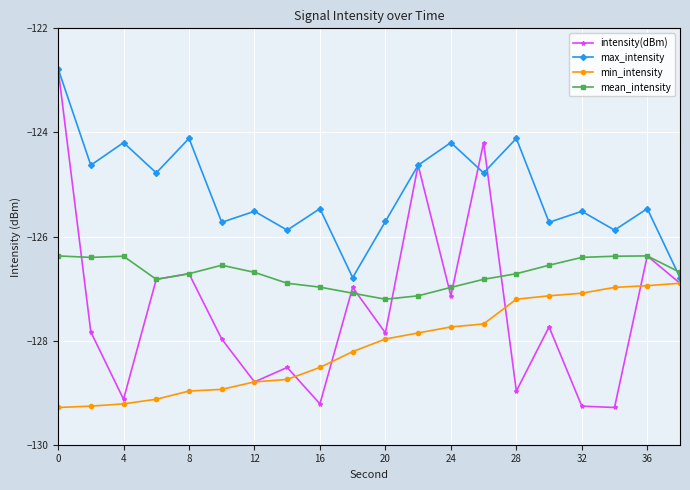

Does the chart display data point markers on the line(s)?

Yes